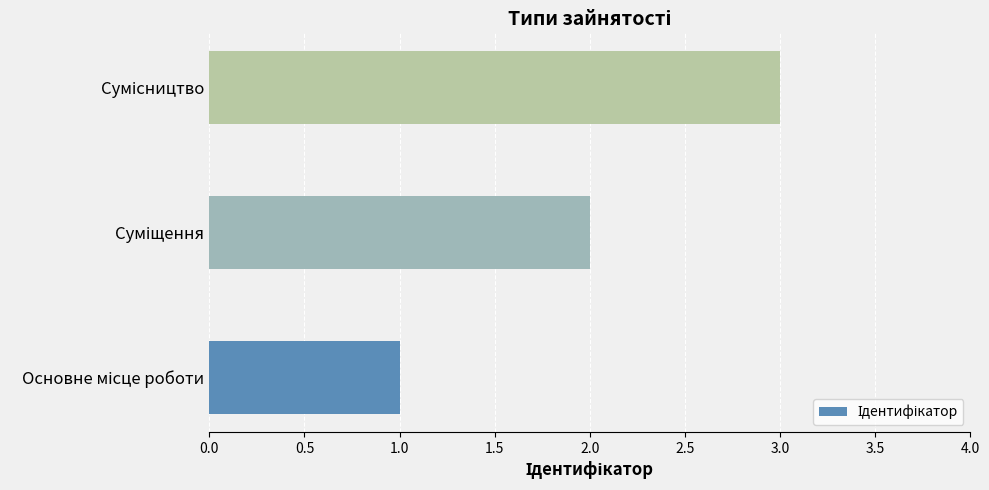

What is the maximum value shown in the chart?

3